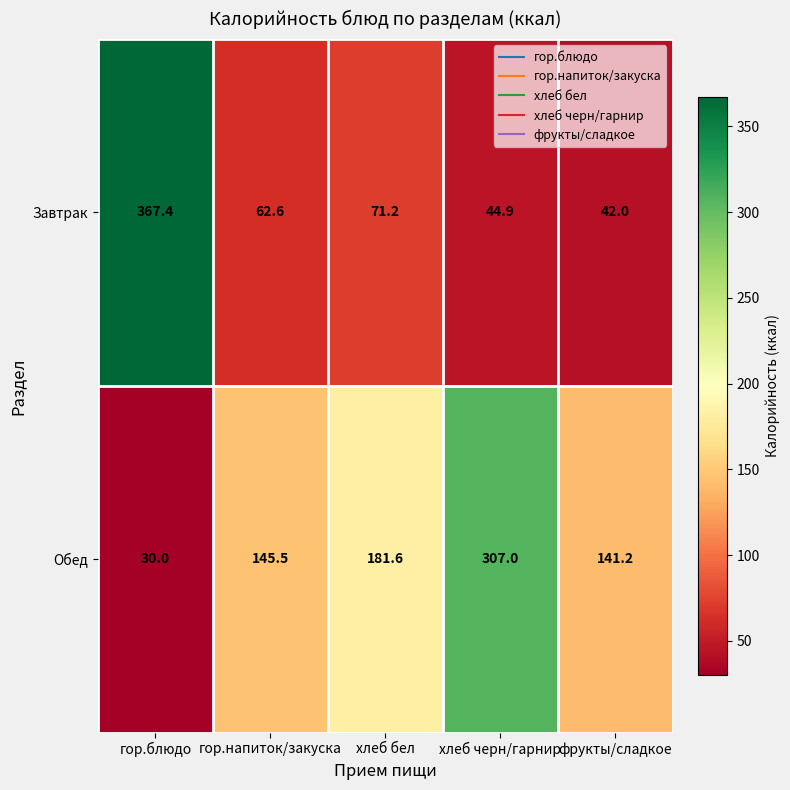

Reading left to right, transcribe all the data shown in this chart.

Завтрак: 367.4	62.6	71.2	44.9	42.0
Обед: 30.0	145.5	181.6	307.0	141.2